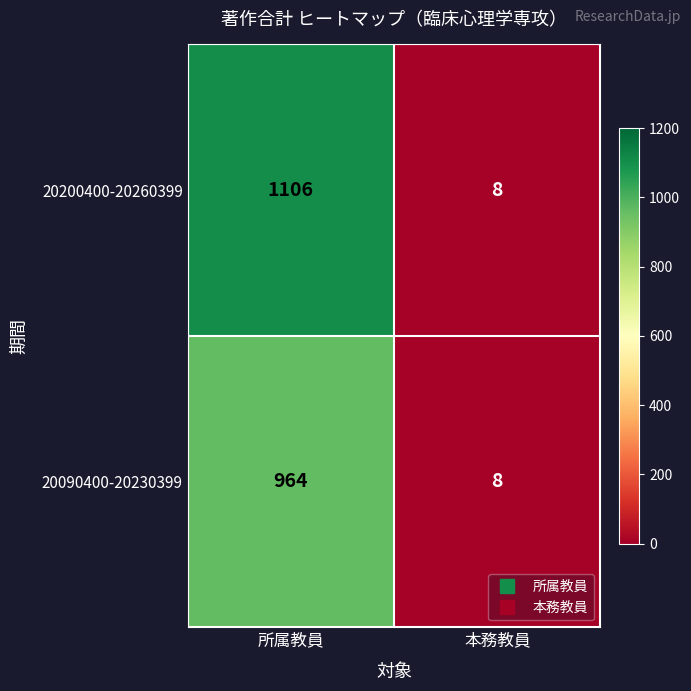

The 20090400-20230399 series shows 11 at 本務教員. True or false?

False